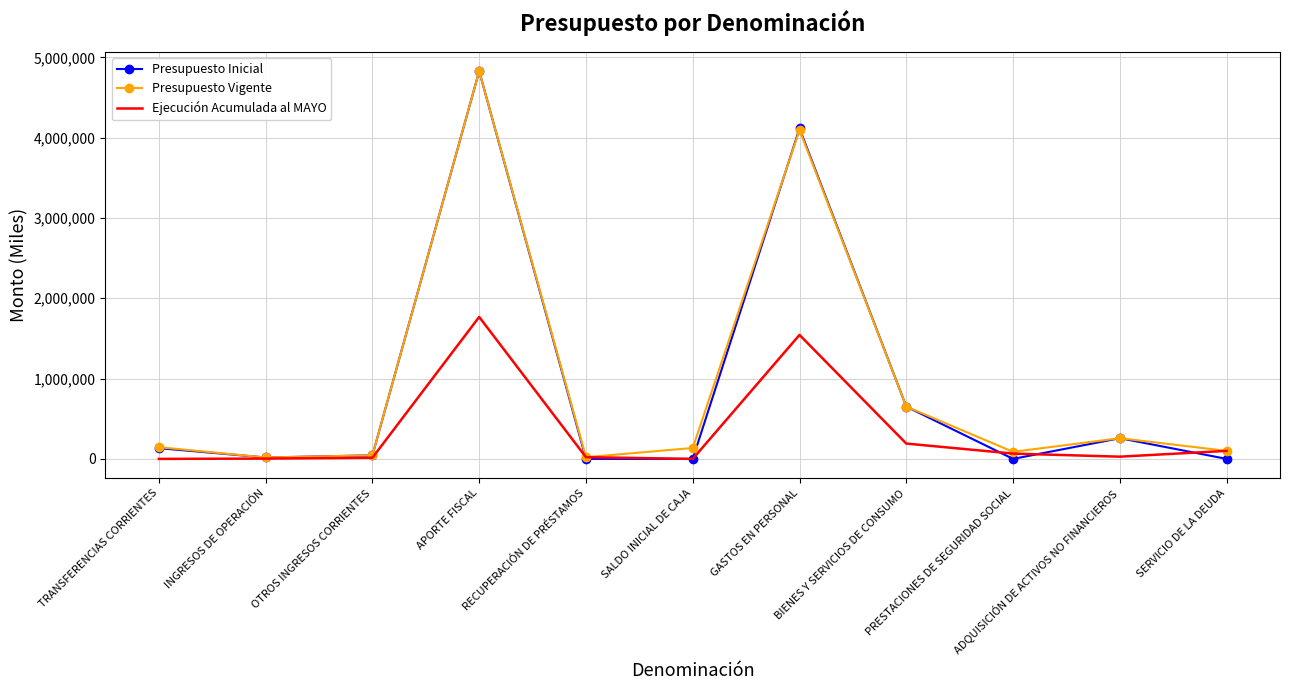

True or false: Ejecución Acumulada al MAYO has a value of 14433 at OTROS INGRESOS CORRIENTES.

True